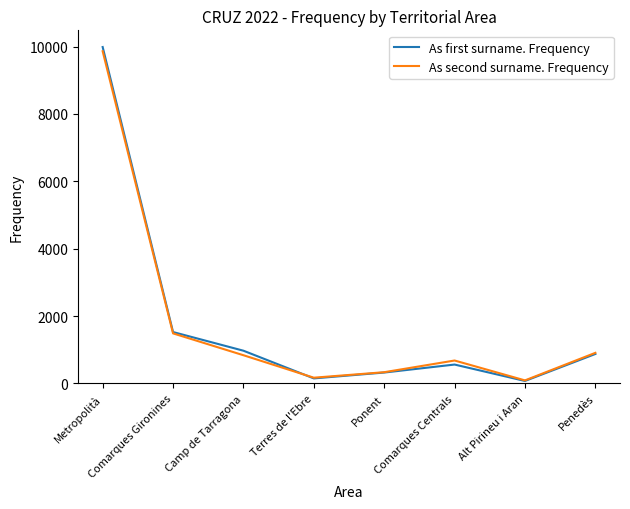

Reading left to right, extract all data points from this chart.

As first surname. Frequency: 9986	1526	972	150	324	561	74	875
As second surname. Frequency: 9861	1486	838	171	334	681	91	909